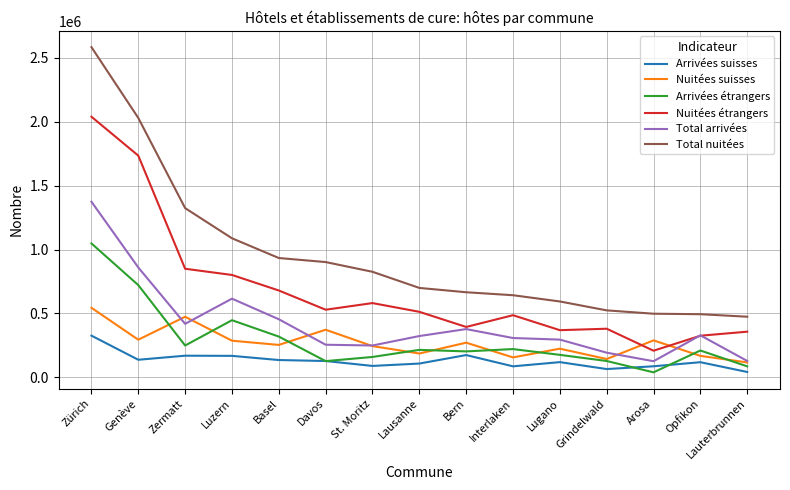

What value does the Nuitées suisses series have at Opfikon?

168323